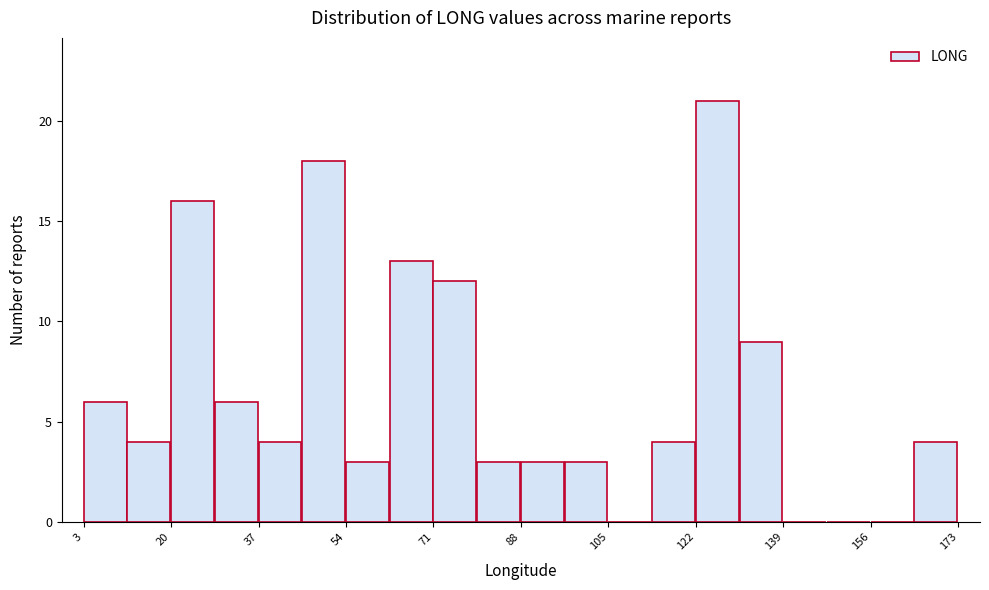

How tall is the bar that spans 4 to 12 on the x-axis? Neither the bar edges nor the heights are printed on the chart, so give them approximately, as read against the axes.

6